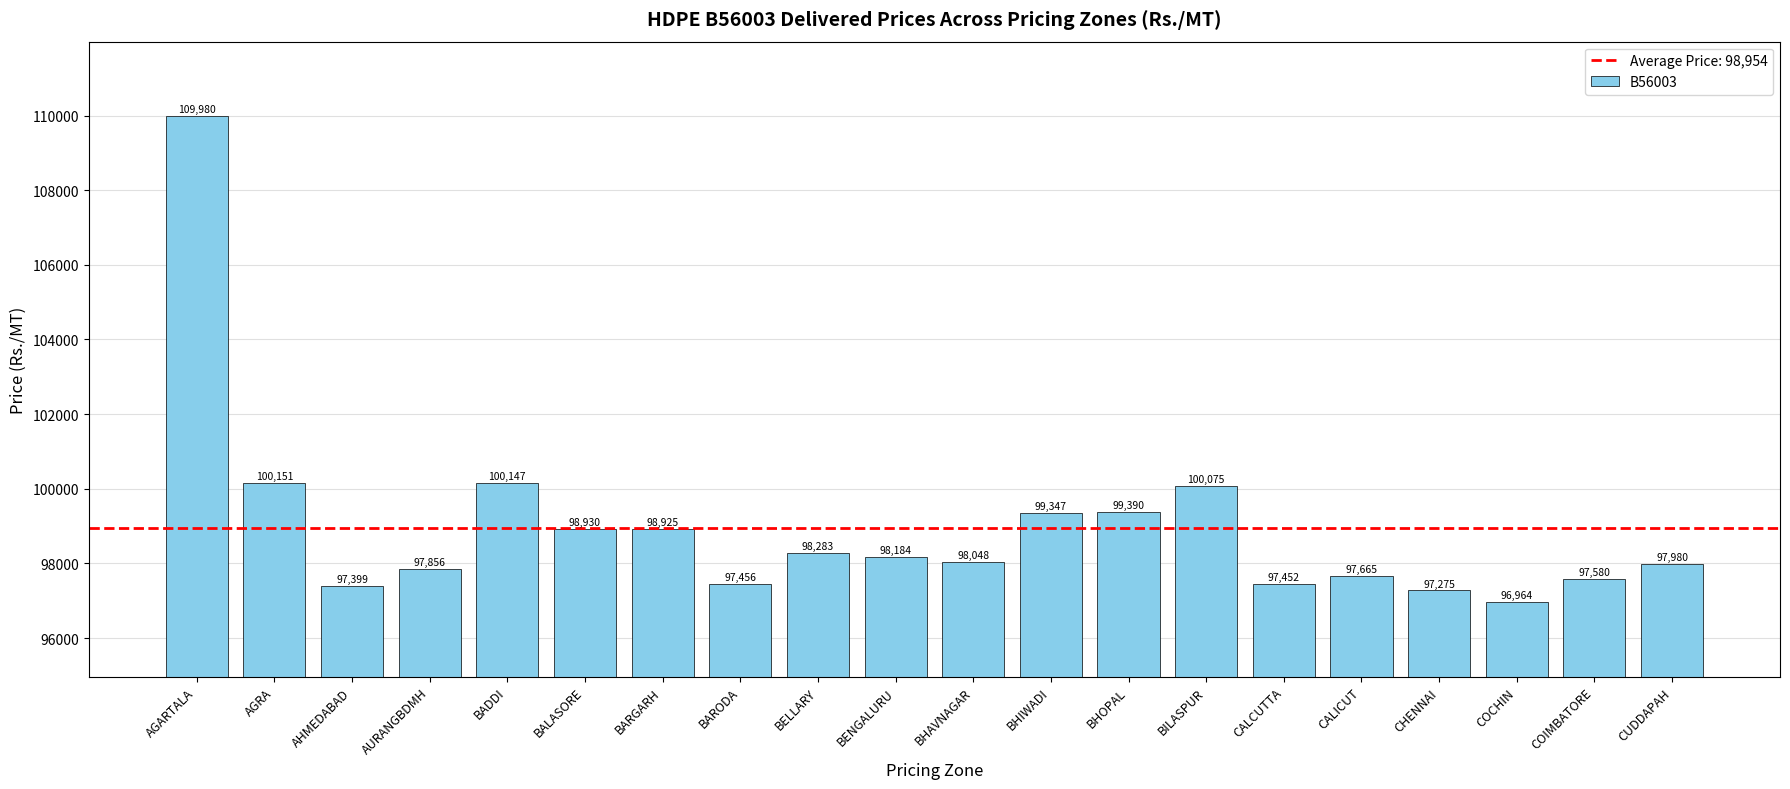

What position from the left is AGRA?

2